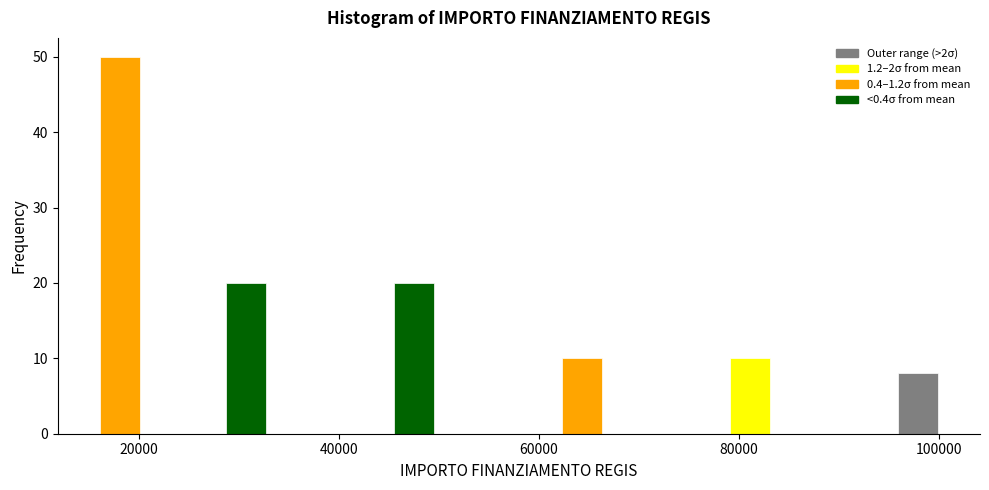

Read against the x-axis, roughly where is the centre of the tallest bar?

18000